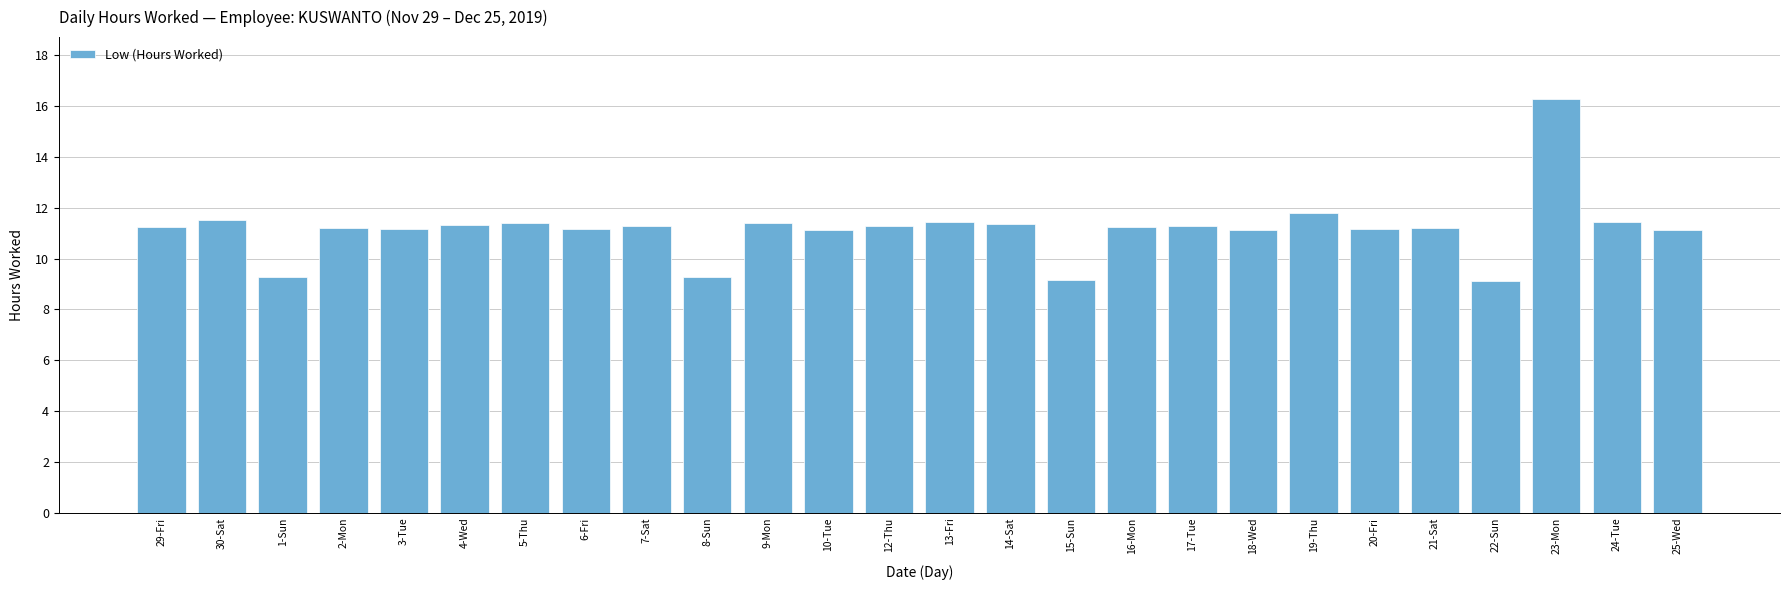

How many data points does each series have?

26